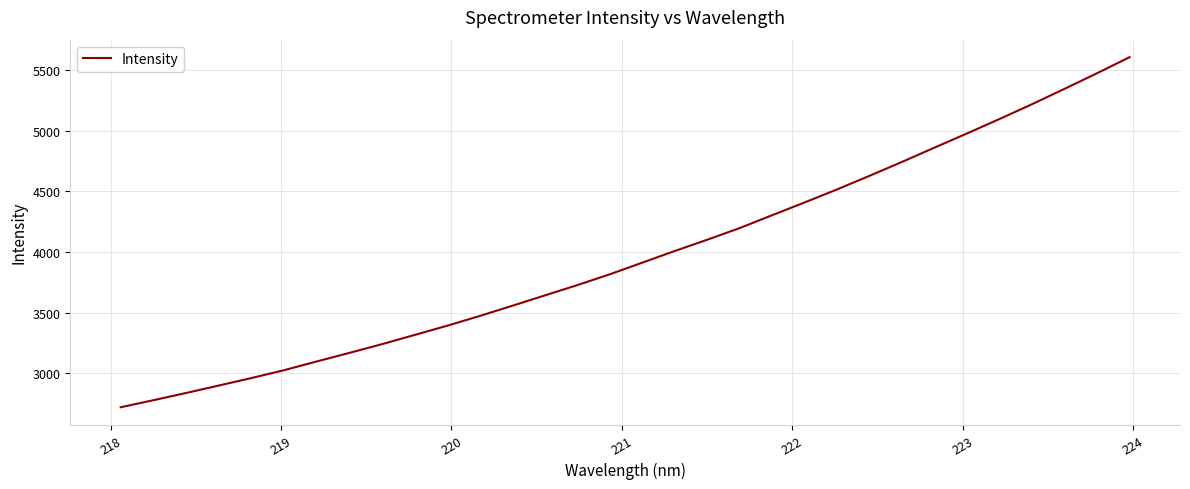

What is the greatest value displayed?

5605.3